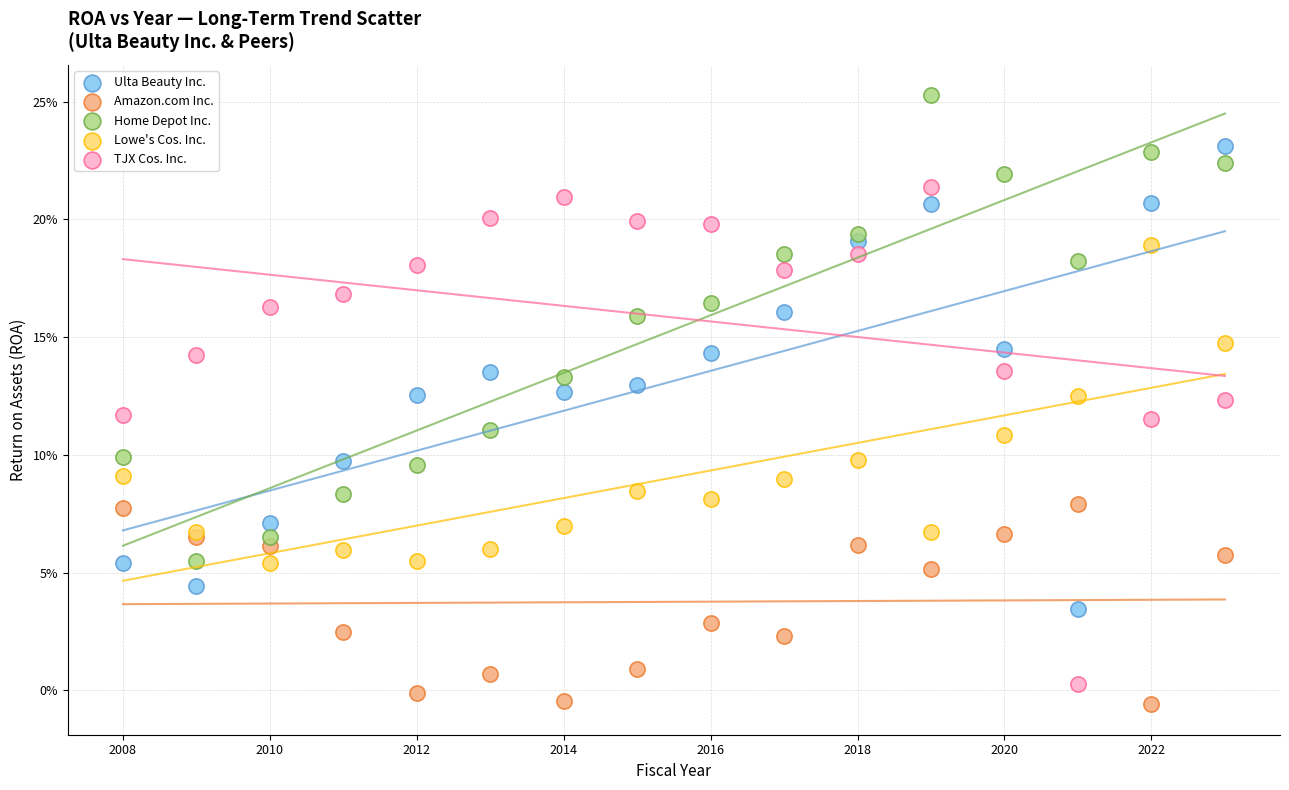

What are all the series names shown in the legend?

Ulta Beauty Inc., Amazon.com Inc., Home Depot Inc., Lowe's Cos. Inc., TJX Cos. Inc.